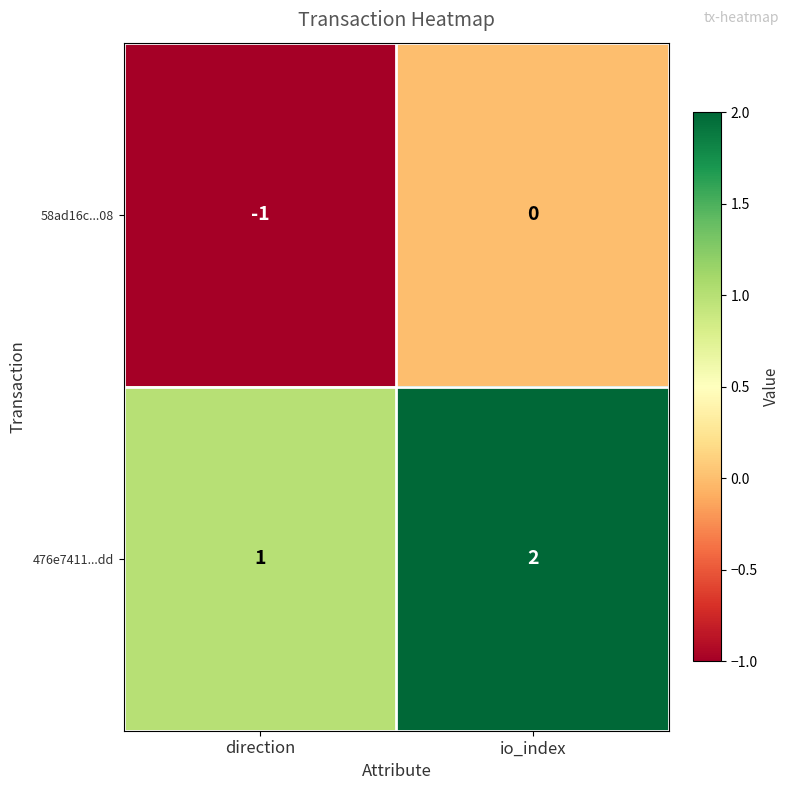

At which category is the sum across all series the highest?

io_index